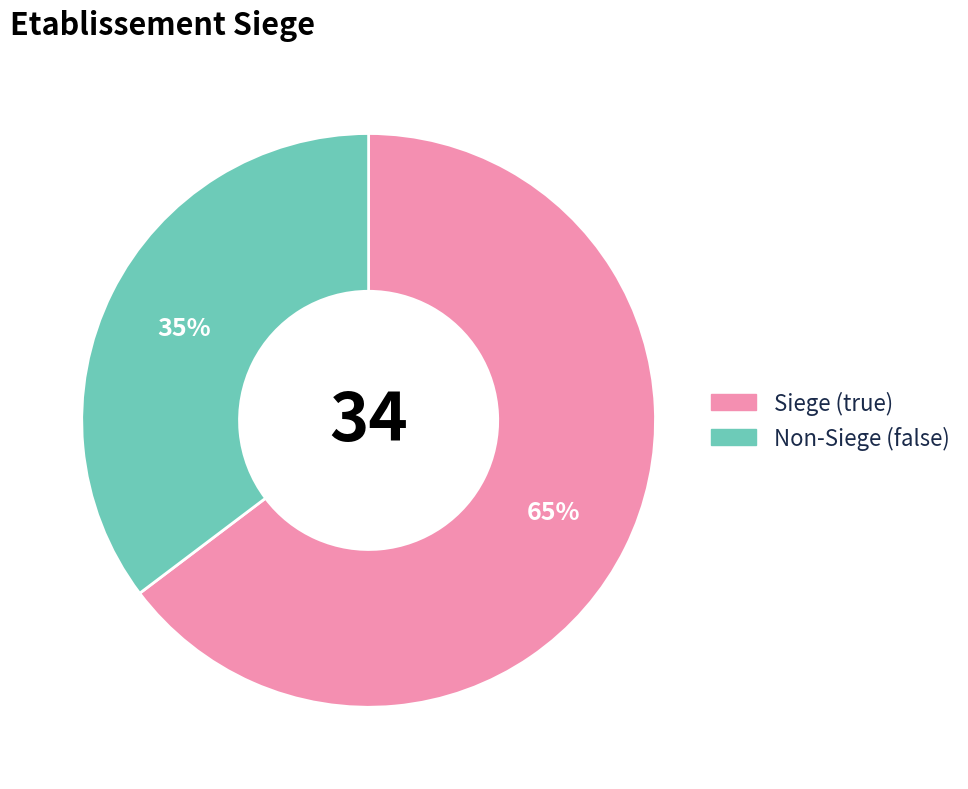

How many slices are in this pie chart?

2